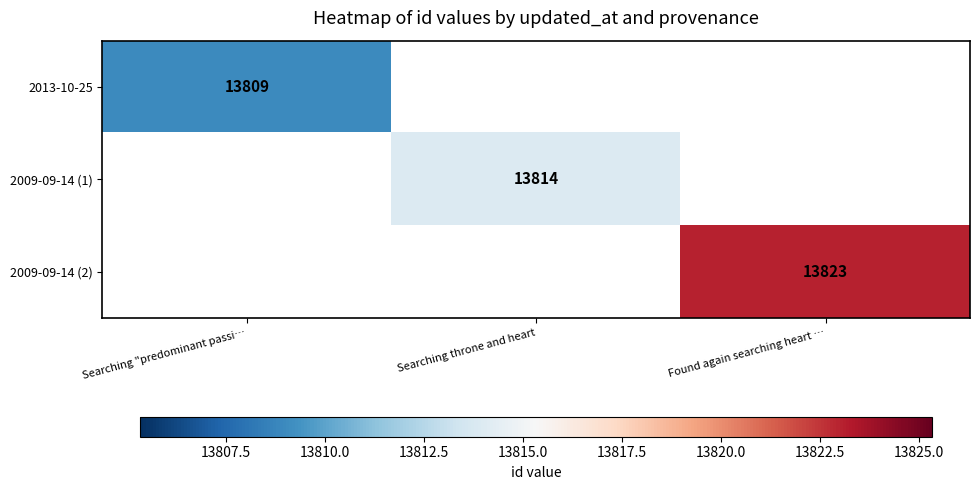

True or false: 2013-10-25 has a value of 8624 at Searching "predominant passi….

False